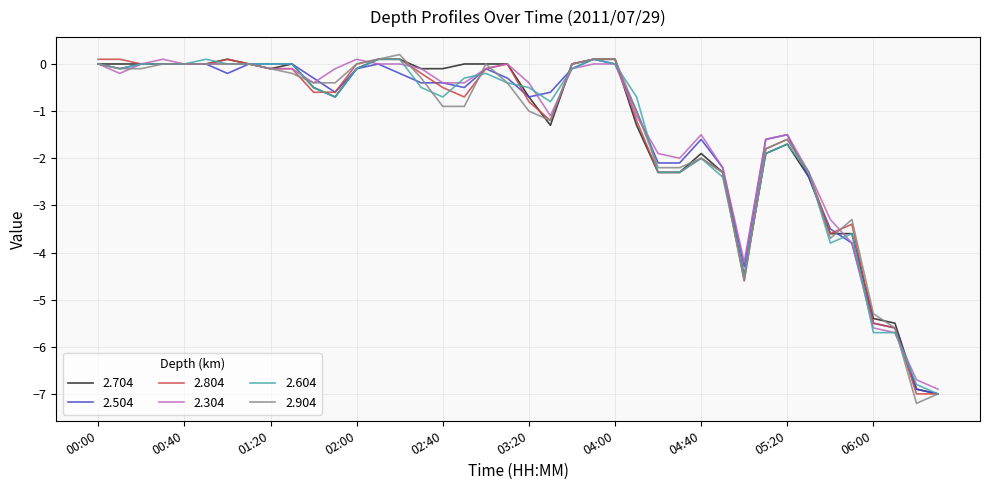

What is the minimum value shown in the chart?

-7.2